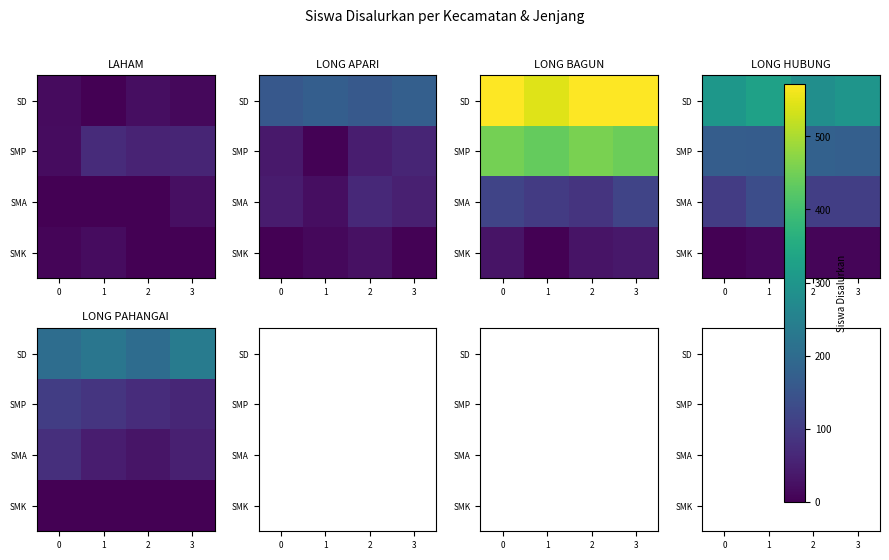

The row_0 series shows nan at 3. True or false?

False